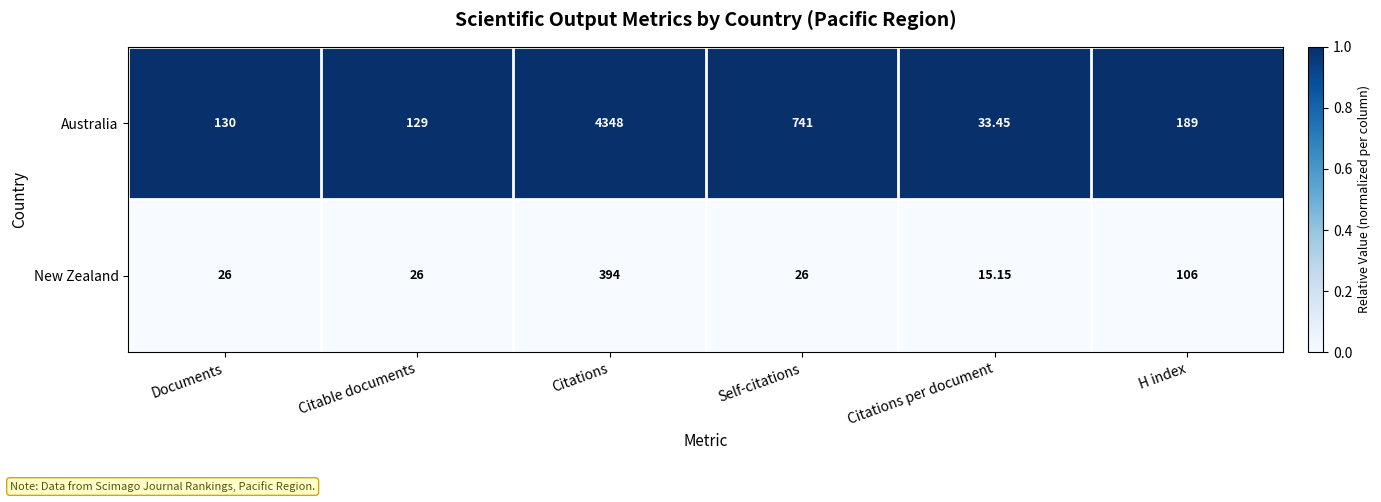

Which label corresponds to the smallest value in the chart?

Citations per document